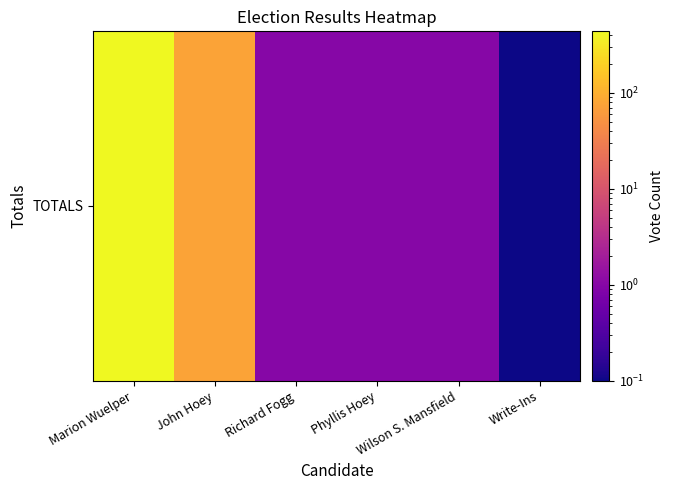

Reading left to right, what are all the values shown in this chart?

Marion Wuelper=435.0	John Hoey=75.0	Richard Fogg=1.0	Phyllis Hoey=1.0	Wilson S. Mansfield=1.0	Write-Ins=0.0